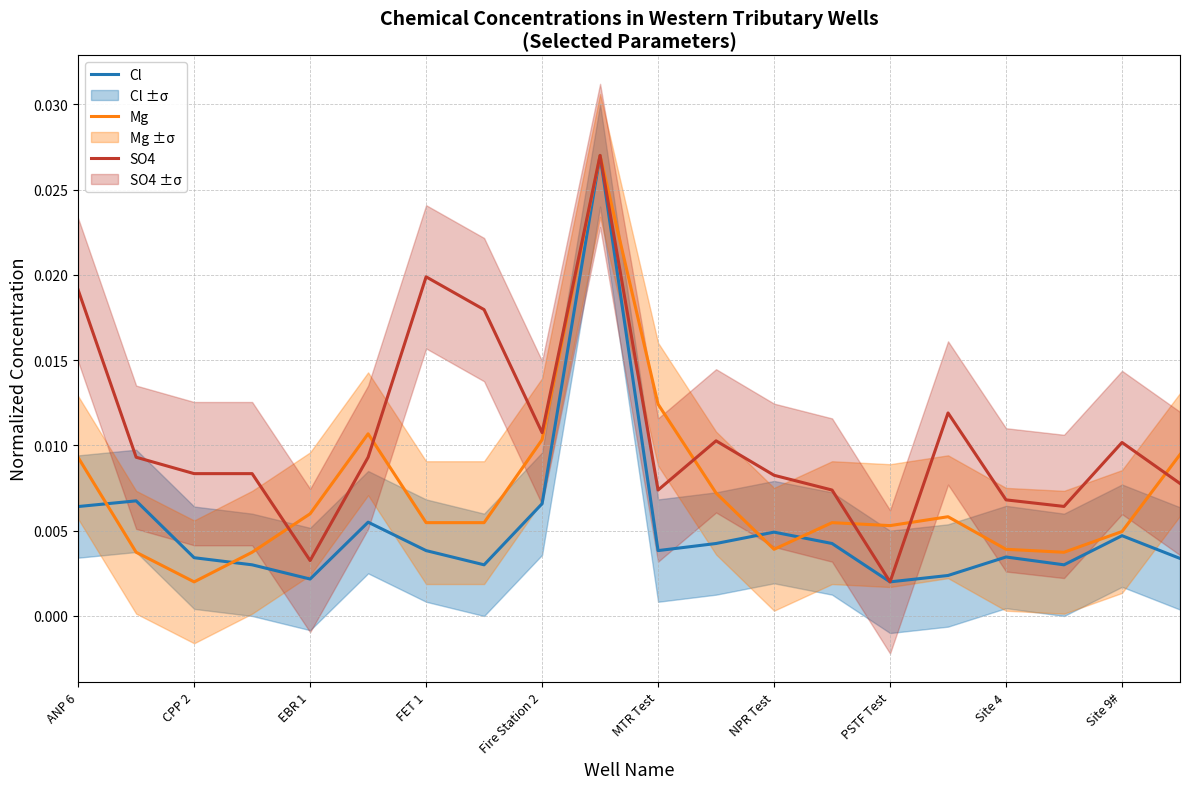

How many intersections are there between Mg and Cl?

4